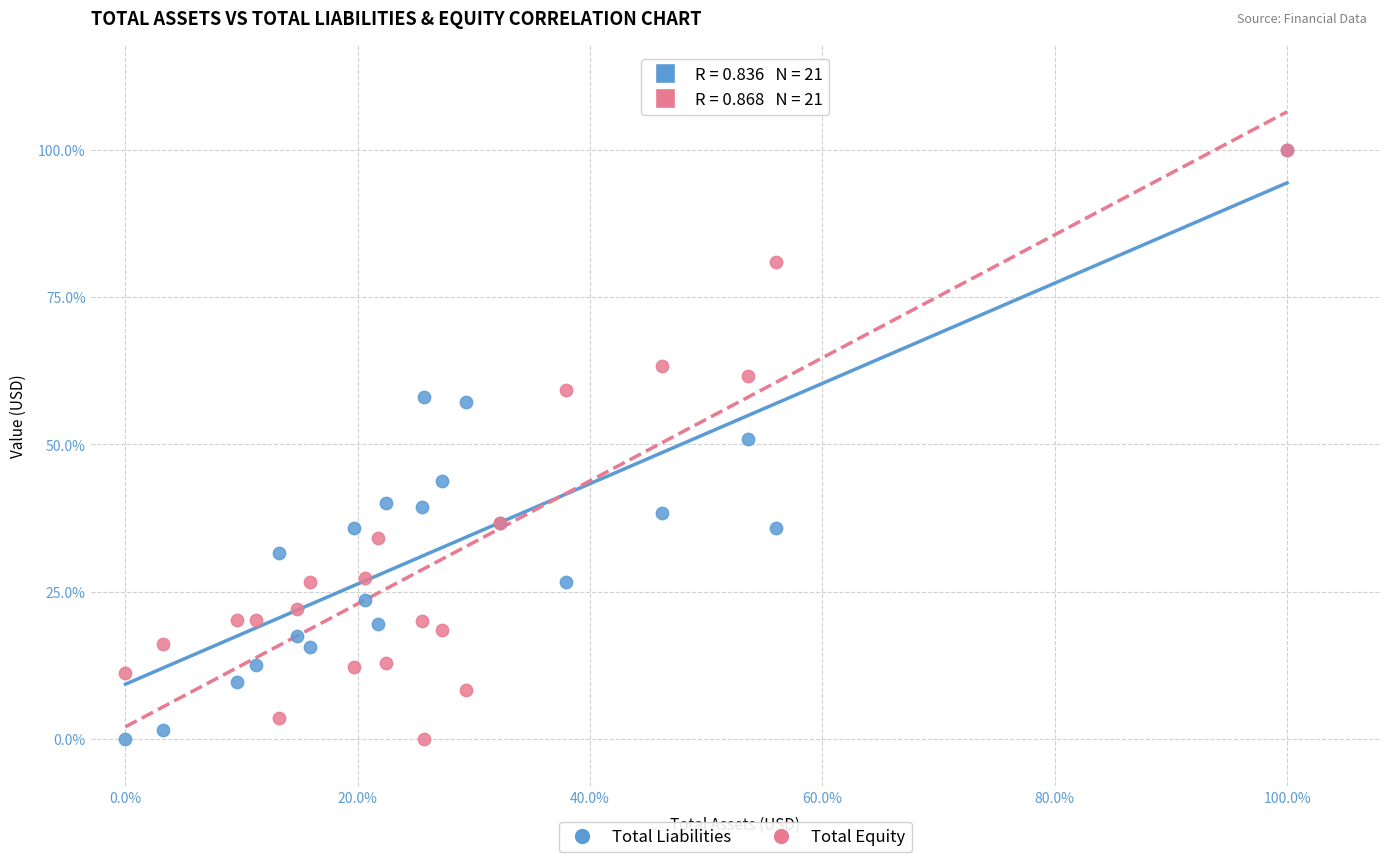

What are all the series names shown in the legend?

Total Liabilities, Total Equity